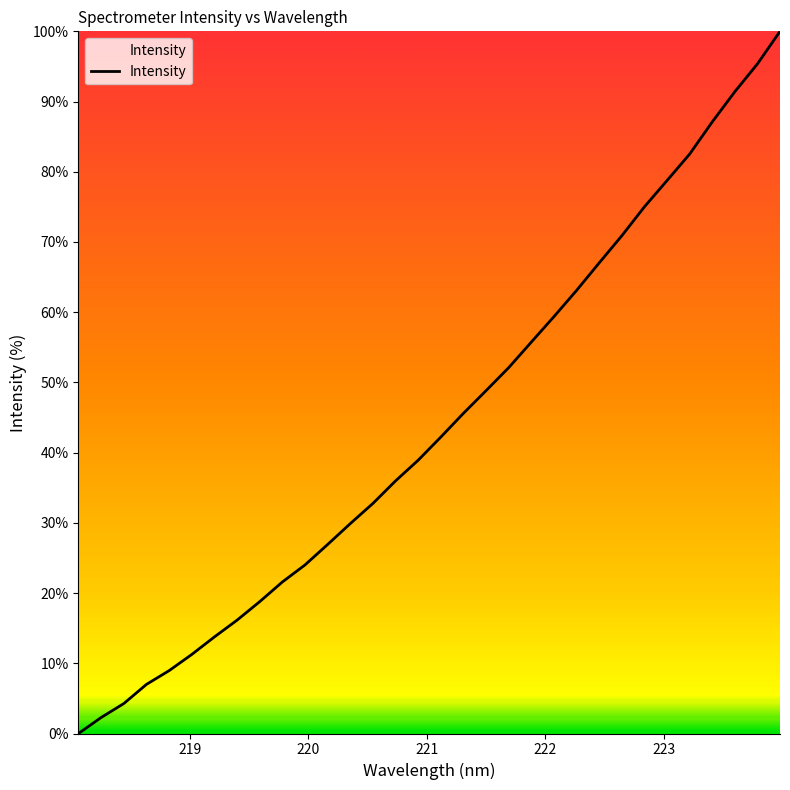

What is the difference between the maximum and minimum values?

100.0